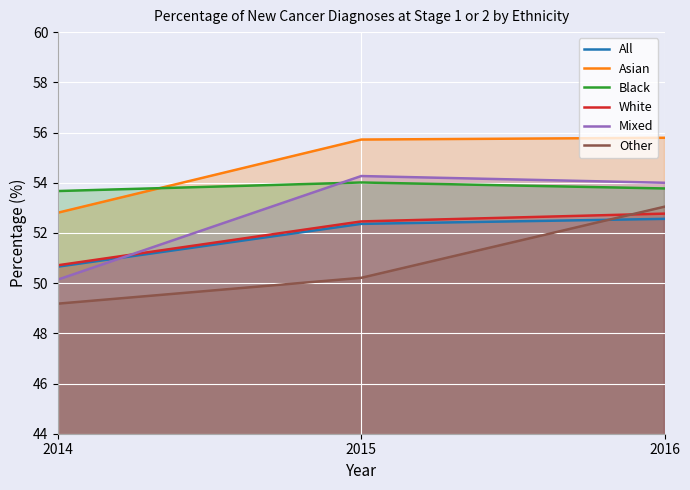

The value of White at 2014 is 71.3. True or false?

False